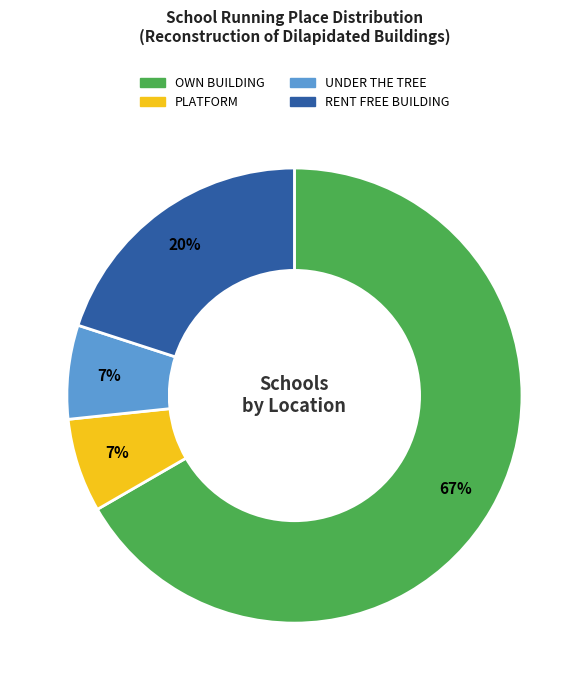

Between PLATFORM and OWN BUILDING, which is larger?

OWN BUILDING